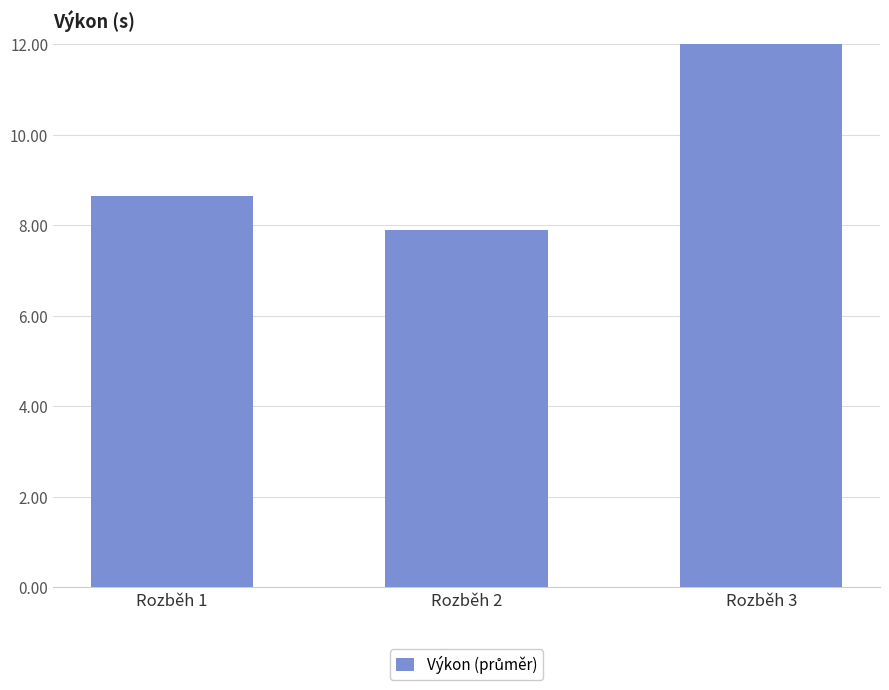

The chart shows a value of 11.4 at Rozběh 2. True or false?

True